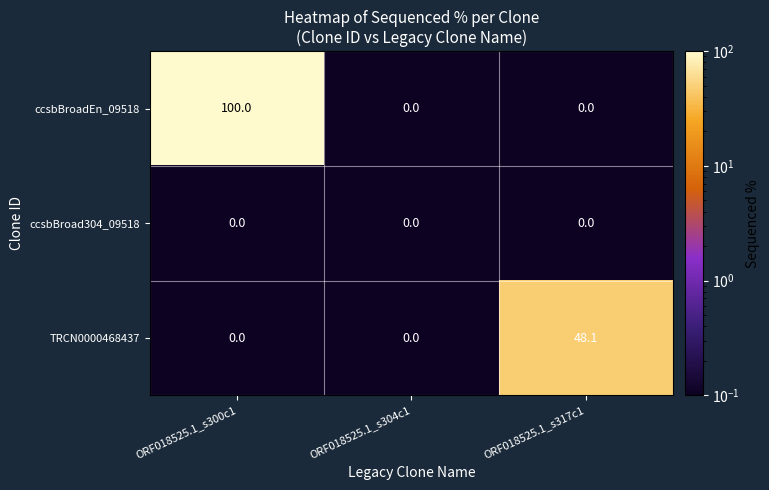

What is the difference between the maximum and minimum values in the TRCN0000468437 series?

48.1